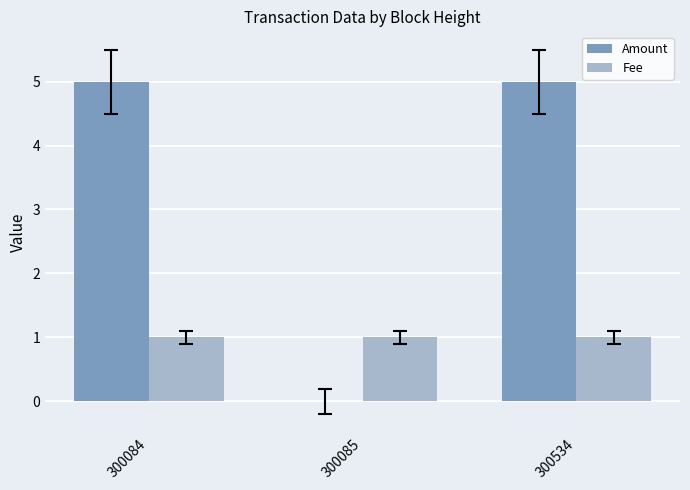

The Fee series shows 0 at 300085. True or false?

False